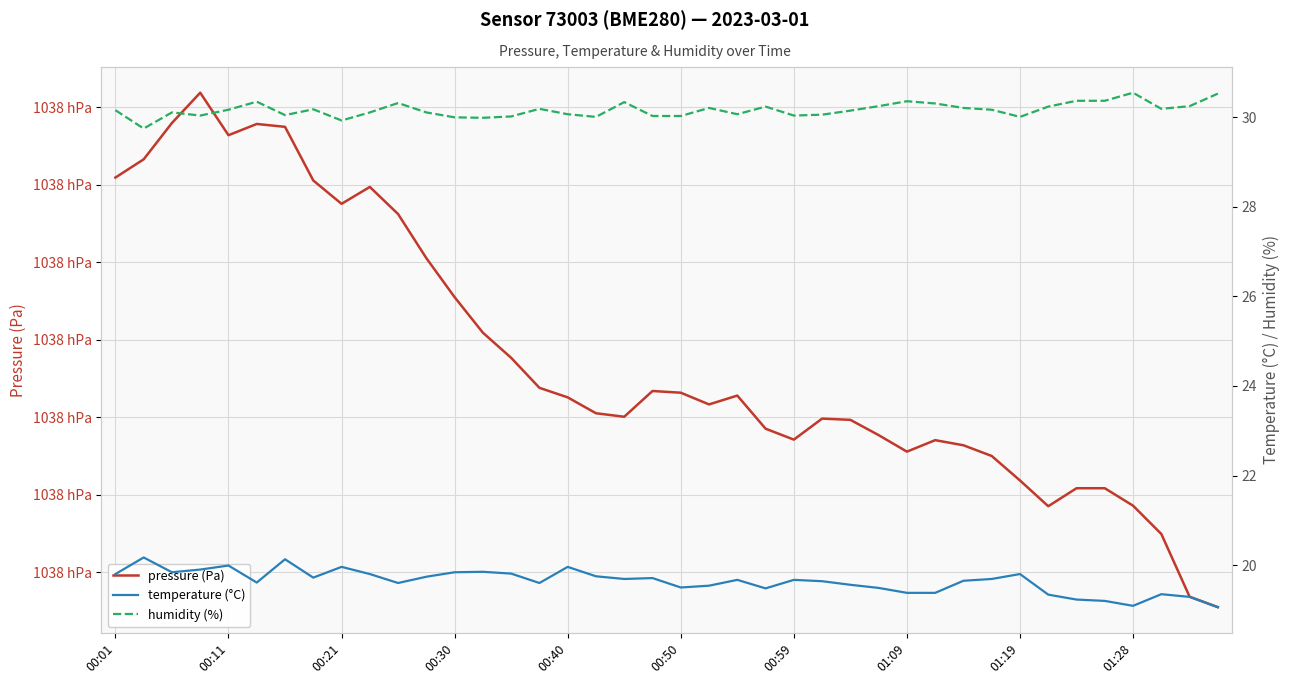

True or false: pressure (Pa) has a value of 162101.9 at 38.

False